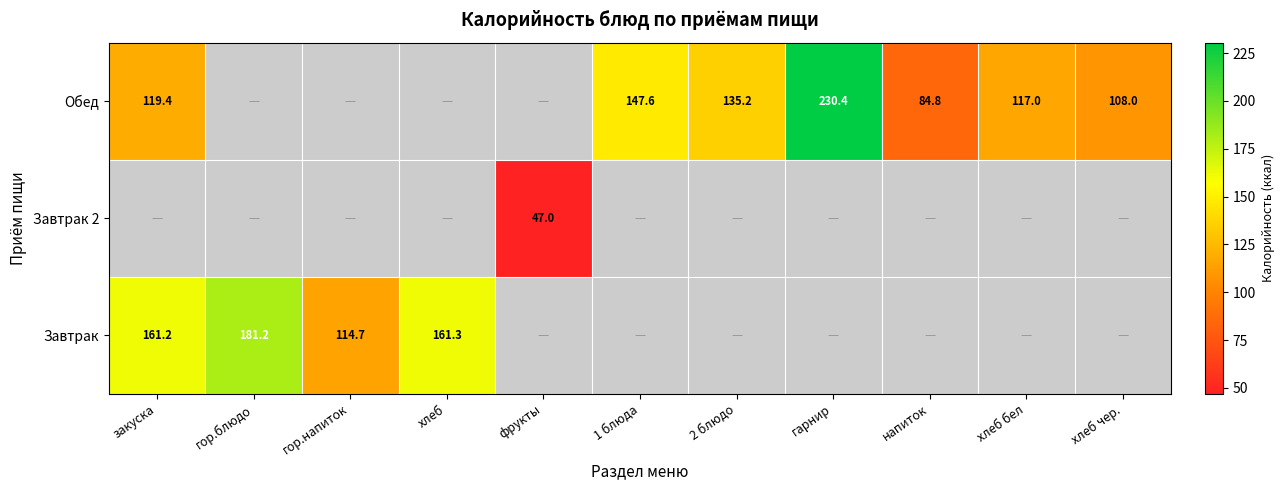

True or false: Завтрак 2 has a value of 27.8 at фрукты.

False